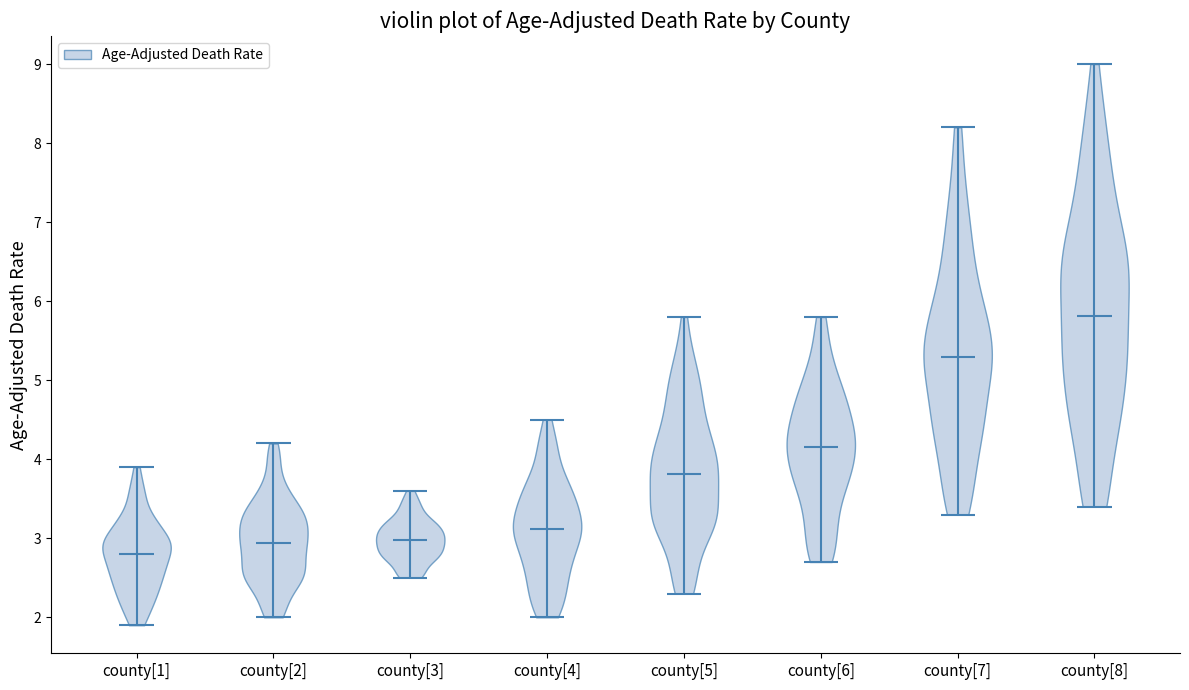

Which violin has the highest median line?

county[8]